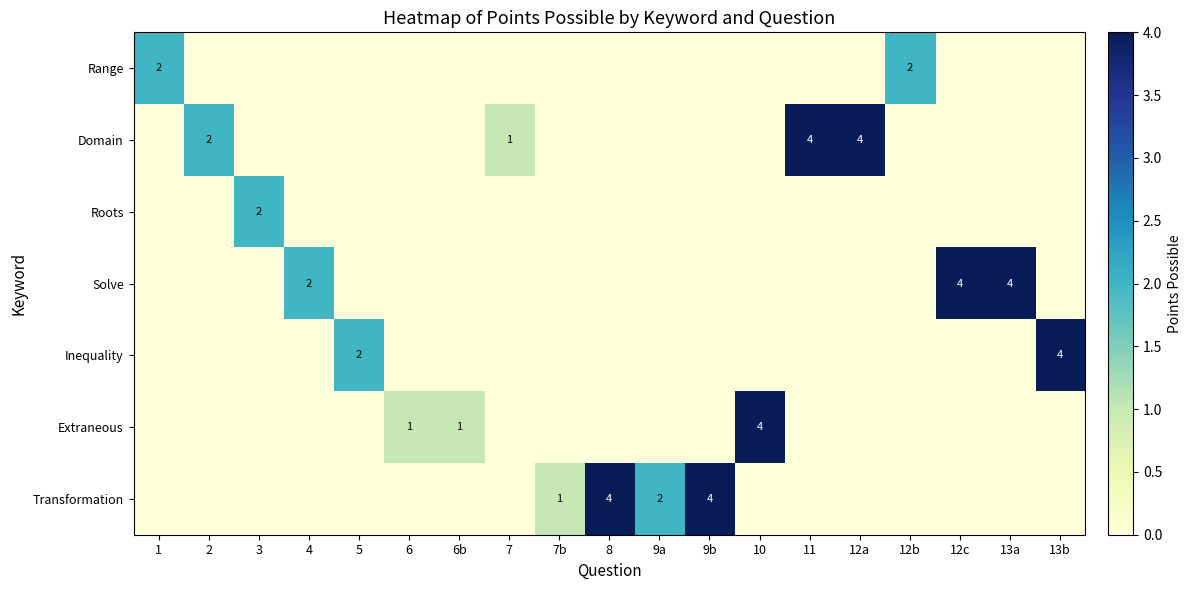

The Extraneous series shows 1 at 6b. True or false?

True